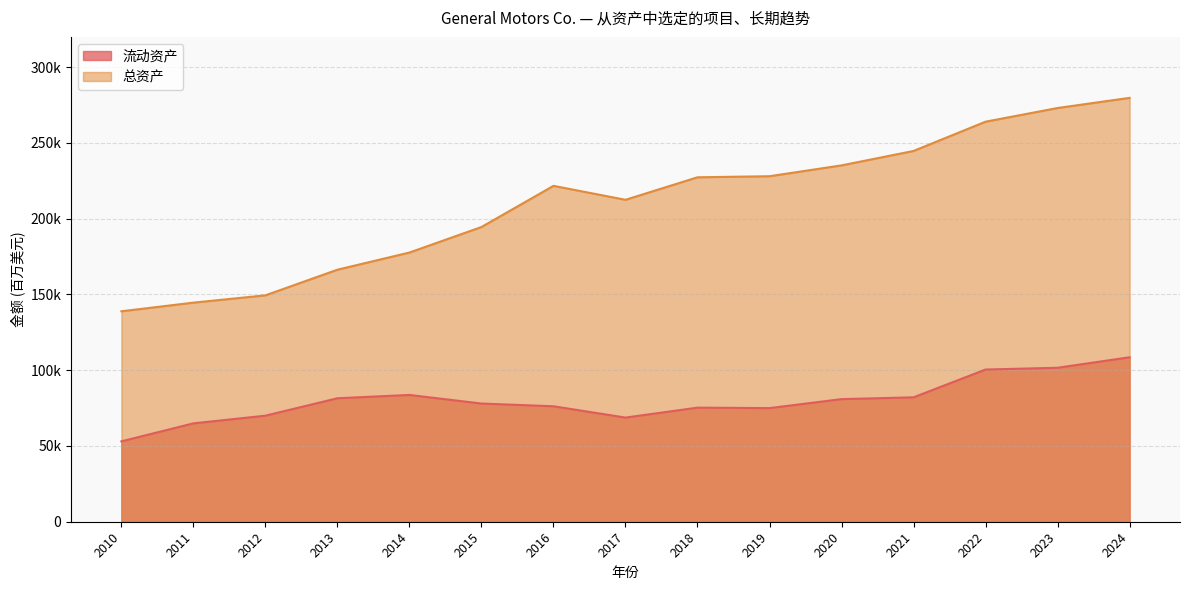

Which series changed the most between 2022 and 2017?

总资产